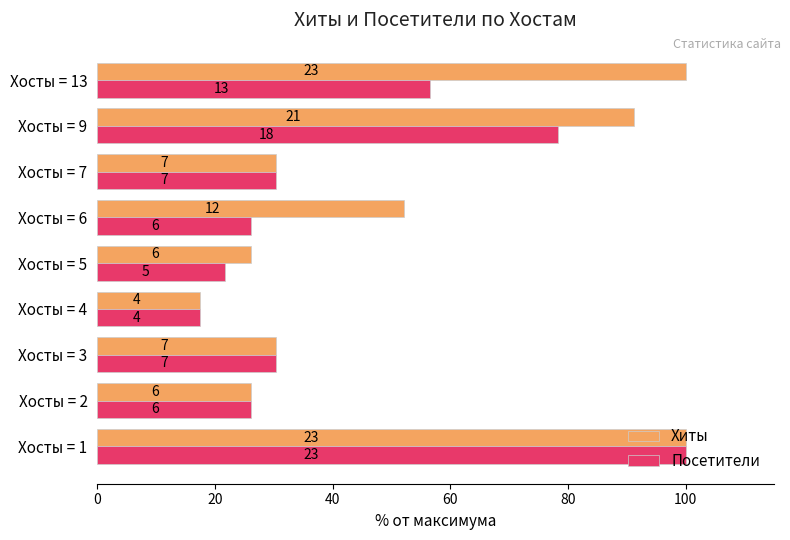

What is the value of the Посетители bar at the 9th from the left?

56.5